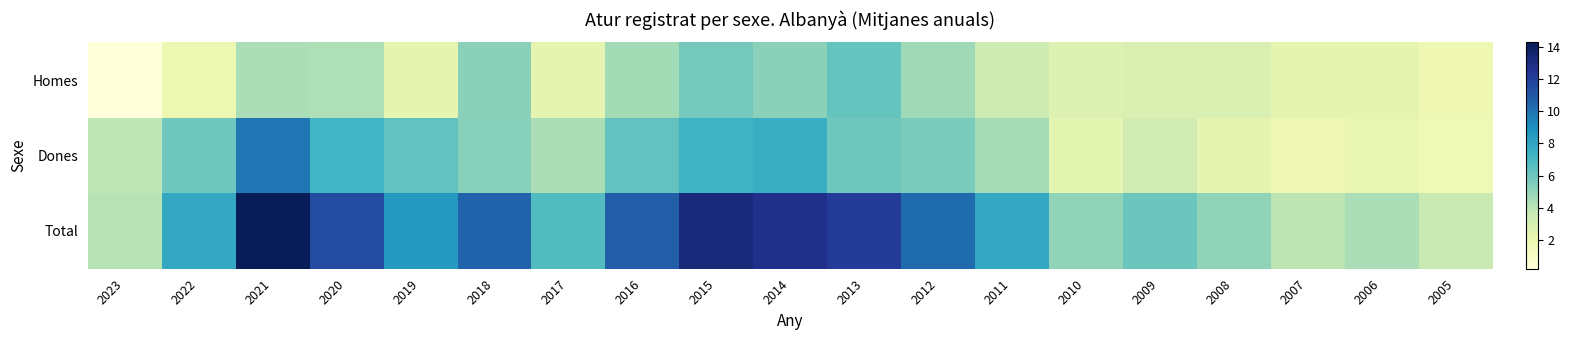

What is the maximum value shown in the chart?

14.3